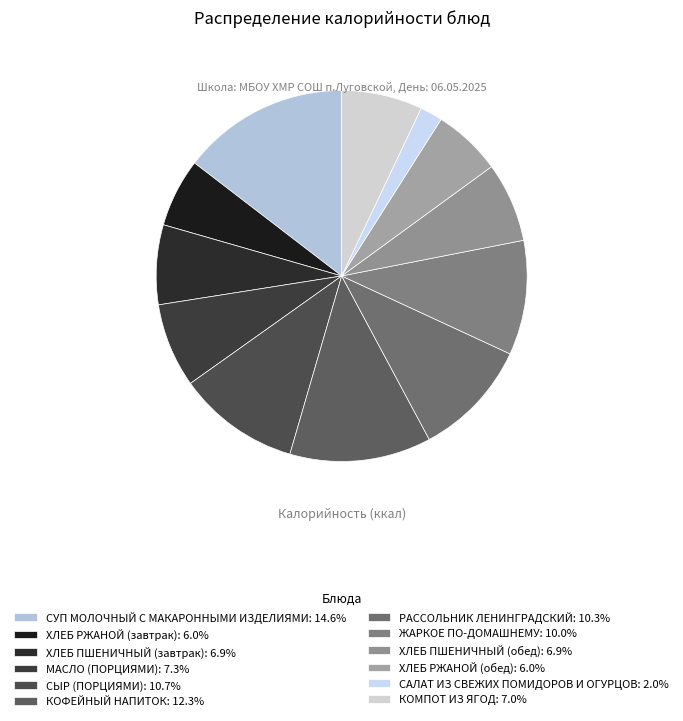

What percentage is NOT represented by ХЛЕБ РЖАНОЙ (завтрак)?

94.0%